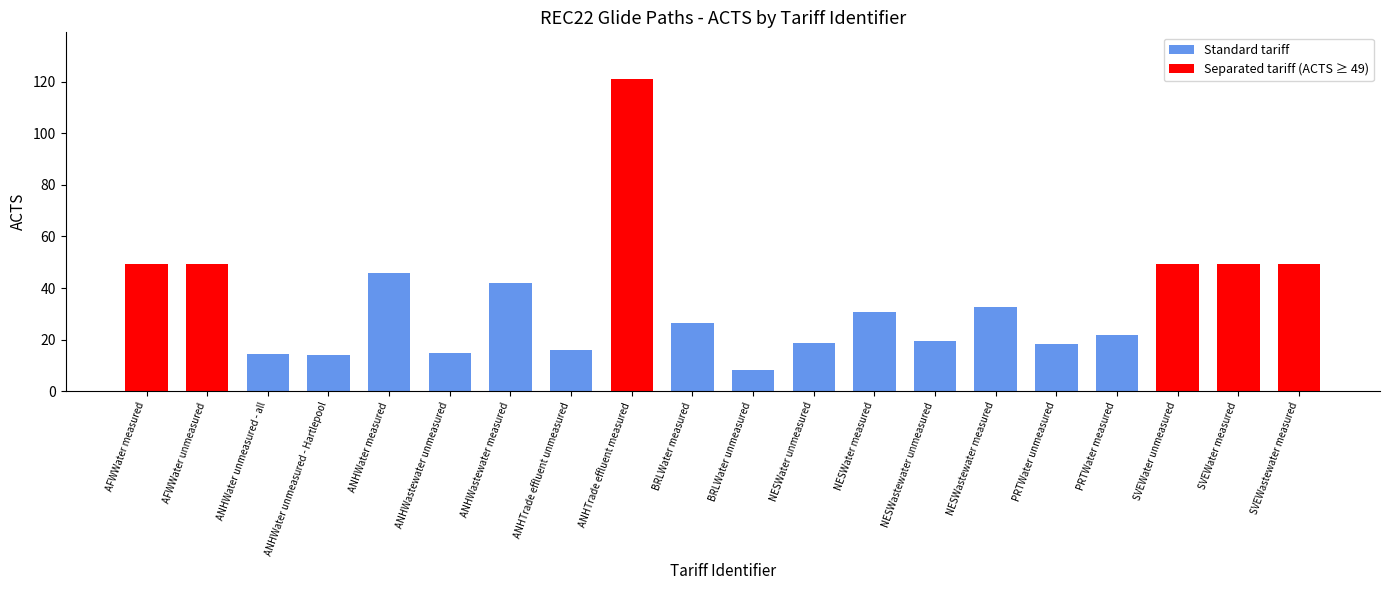

What is the label of the 16th bar from the left?

PRTWater unmeasured